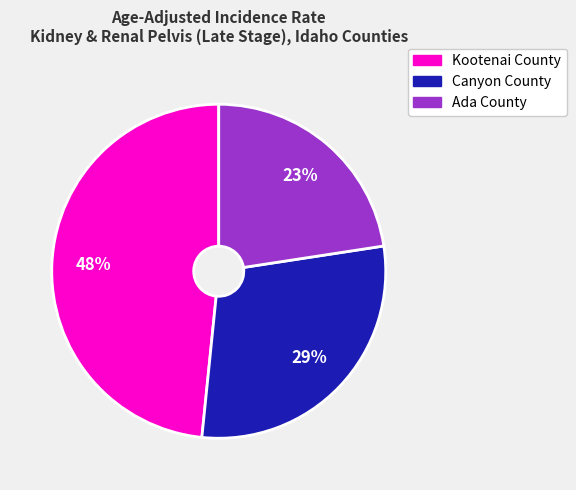

How many slices are in this pie chart?

3